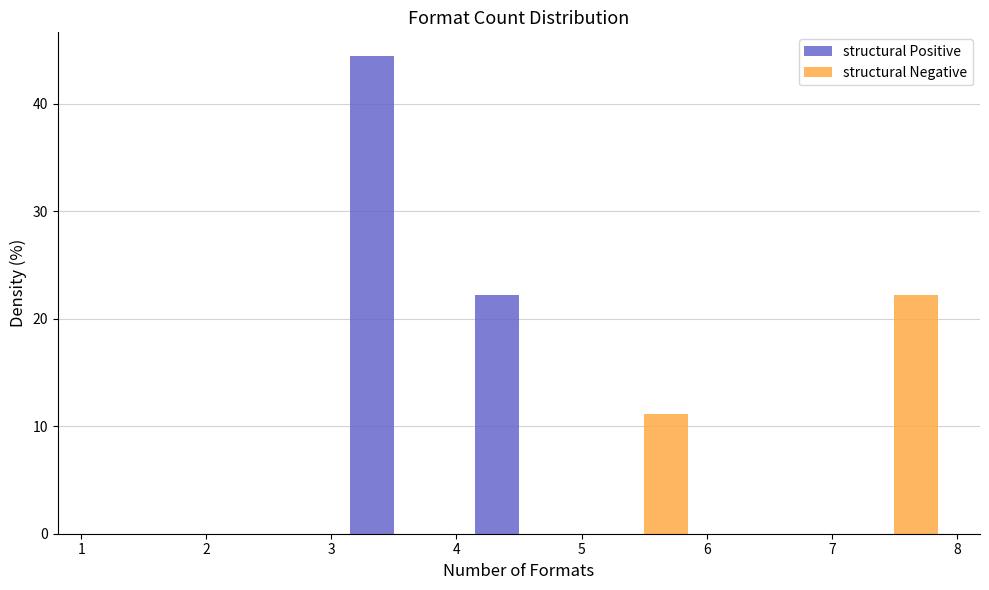

Reading left to right, transcribe this chart: for each range on the x-axis, give the height of each series' bar. The values are not printed on the chart, so give them approximately, as read against the axis.

1 to 2: structural Positive=0	structural Negative=0
2 to 3: structural Positive=0	structural Negative=0
3 to 4: structural Positive=44	structural Negative=0
4 to 5: structural Positive=22	structural Negative=0
5 to 6: structural Positive=0	structural Negative=11
6 to 7: structural Positive=0	structural Negative=0
7 to 8: structural Positive=0	structural Negative=22